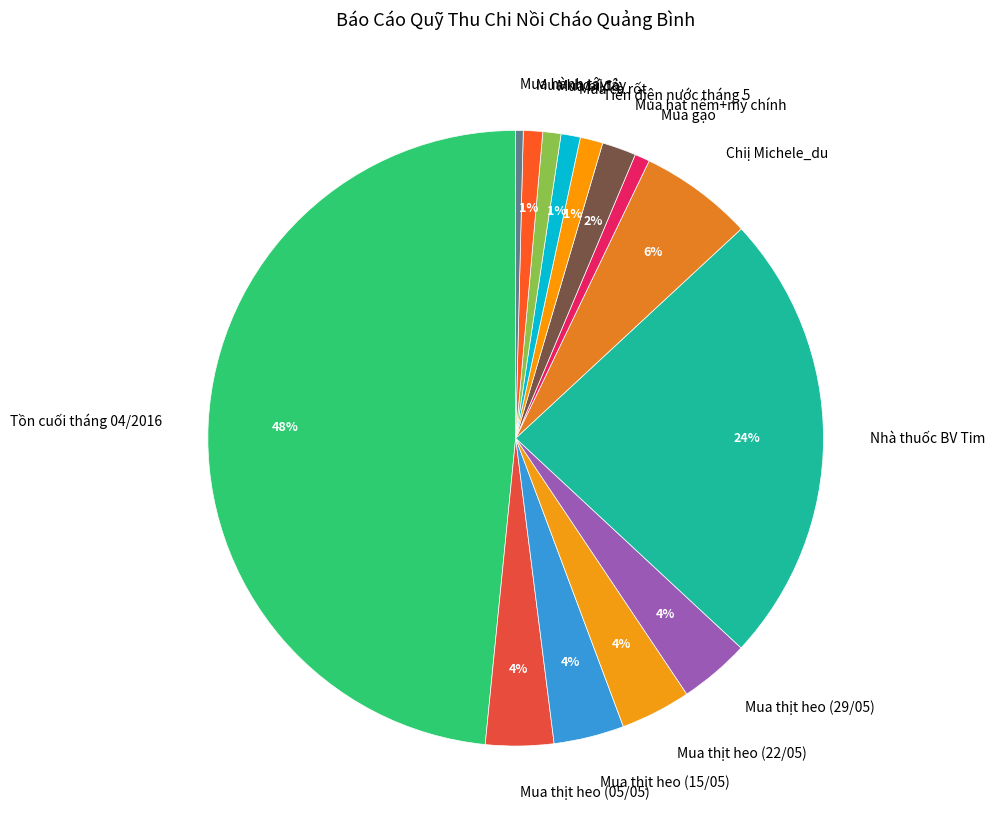

What is the largest slice in the pie chart?

Tồn cuối tháng 04/2016